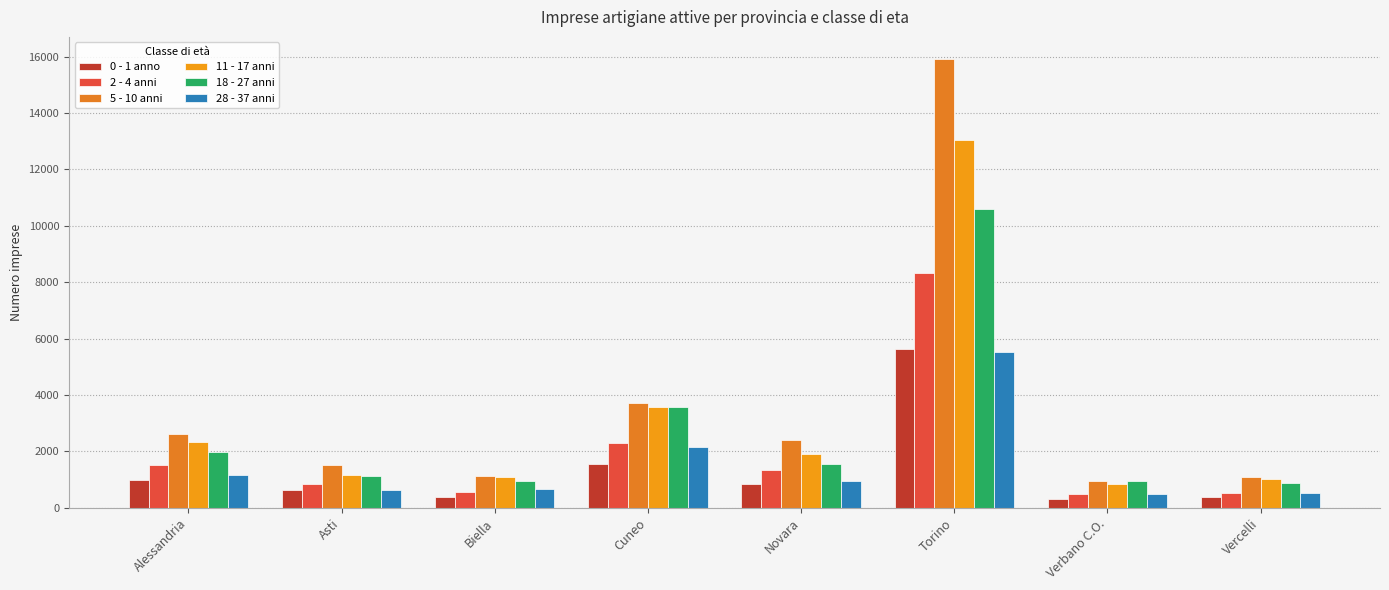

Reading right to left, list all the values displayed in this chart.

0 - 1 anno: Vercelli=363	Verbano C.O.=325	Torino=5627	Novara=824	Cuneo=1535	Biella=367	Asti=627	Alessandria=994
2 - 4 anni: Vercelli=534	Verbano C.O.=497	Torino=8314	Novara=1338	Cuneo=2300	Biella=572	Asti=837	Alessandria=1514
5 - 10 anni: Vercelli=1104	Verbano C.O.=946	Torino=15909	Novara=2389	Cuneo=3731	Biella=1113	Asti=1507	Alessandria=2620
11 - 17 anni: Vercelli=1009	Verbano C.O.=852	Torino=13059	Novara=1888	Cuneo=3558	Biella=1090	Asti=1176	Alessandria=2337
18 - 27 anni: Vercelli=869	Verbano C.O.=931	Torino=10615	Novara=1564	Cuneo=3581	Biella=964	Asti=1111	Alessandria=1966
28 - 37 anni: Vercelli=525	Verbano C.O.=503	Torino=5530	Novara=942	Cuneo=2168	Biella=662	Asti=642	Alessandria=1177